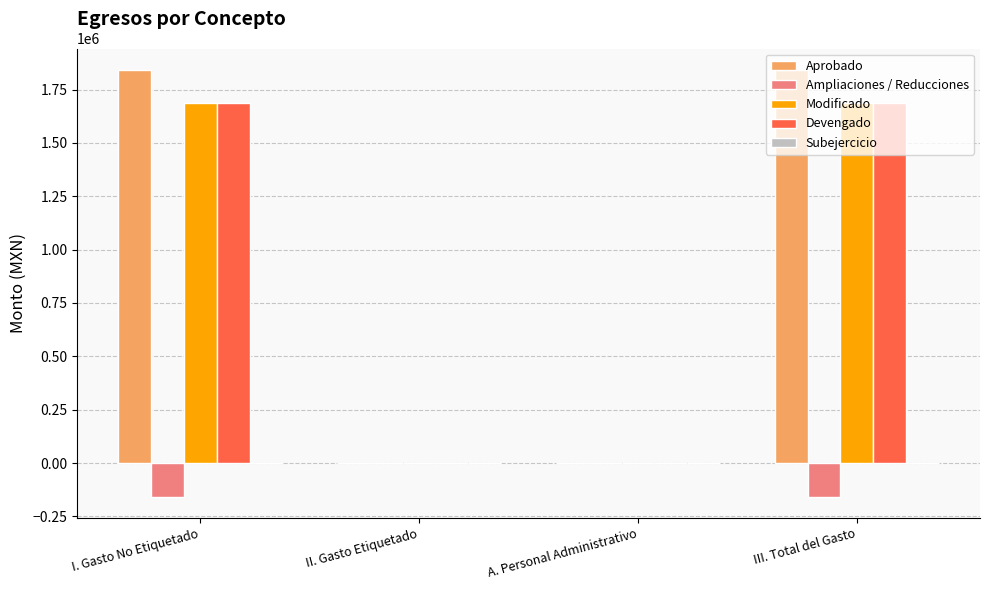

What is the sum of all Modificado values?

3370760.6